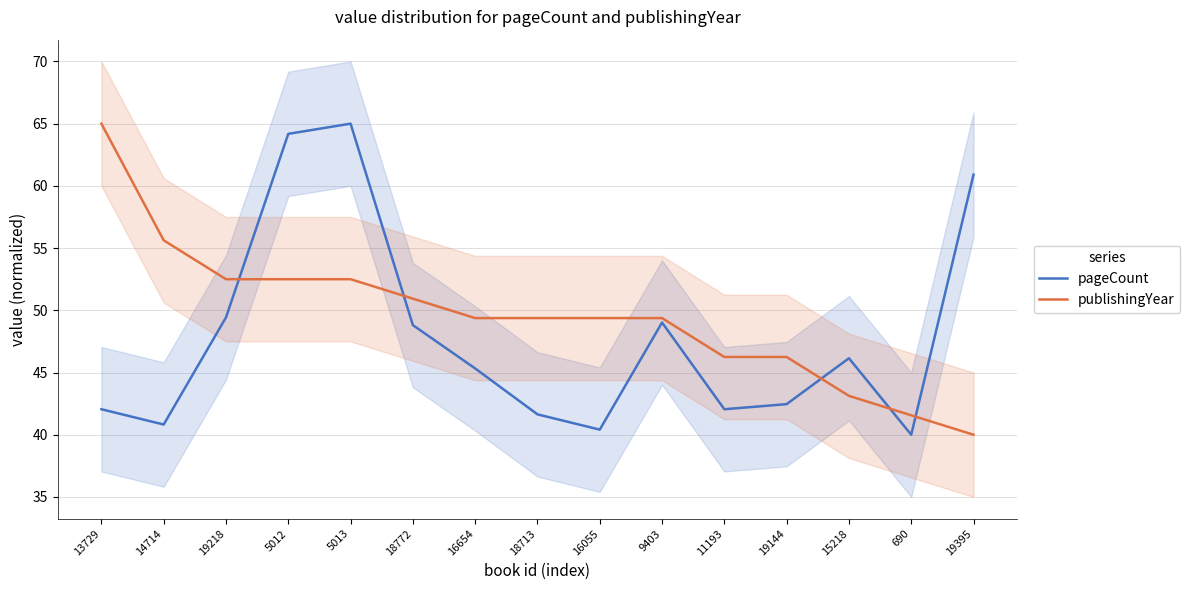

What is the total value across all series at 15218?

89.3